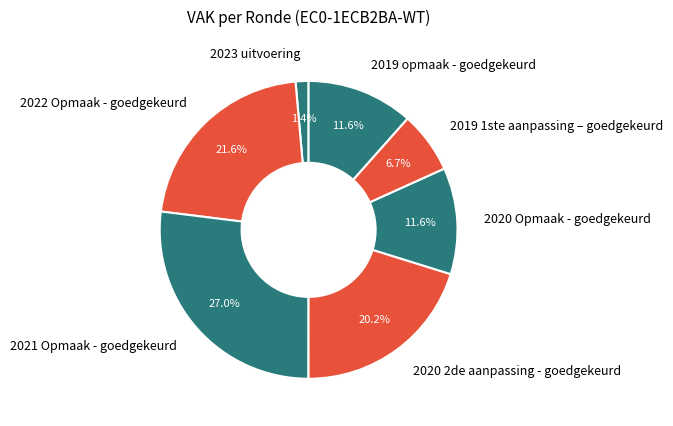

Which category has the smallest portion of the pie?

2023 uitvoering